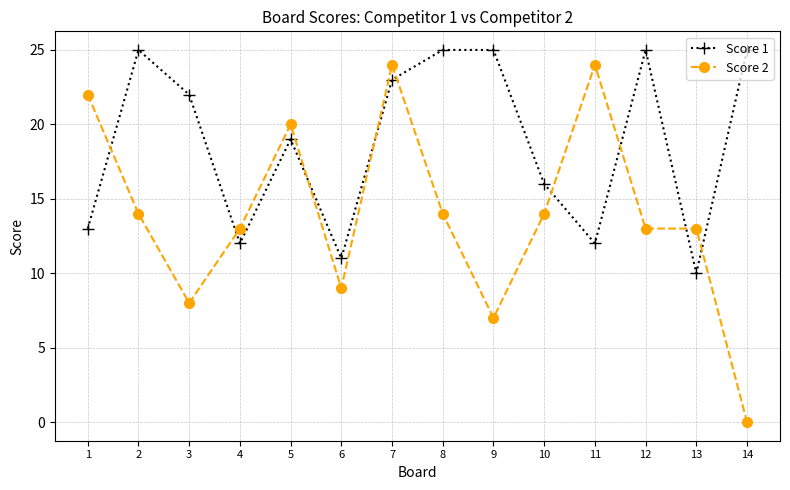

The value of Score 2 at 6 is 9. True or false?

True